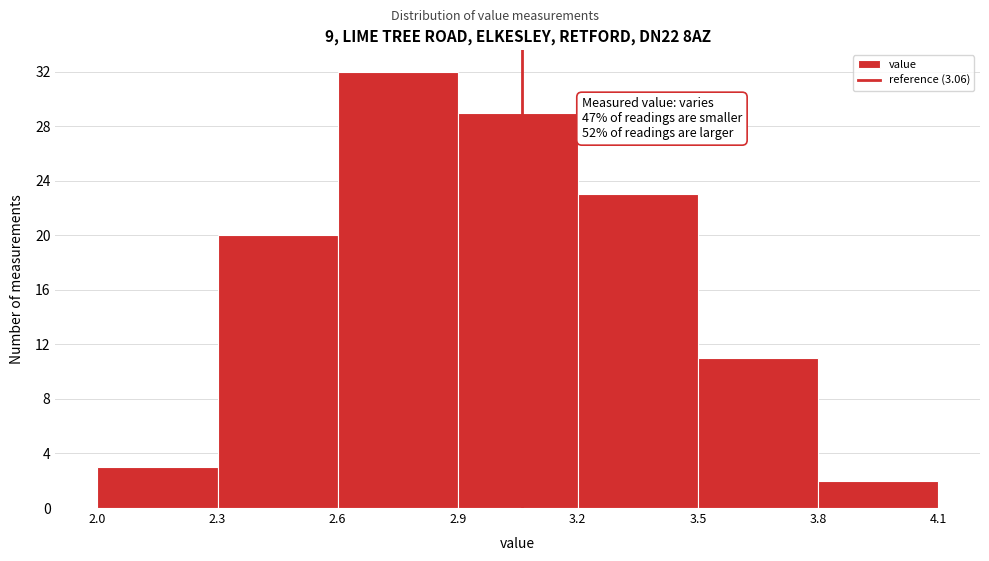

Which range on the x-axis has the tallest bar?

2.6 to 2.9